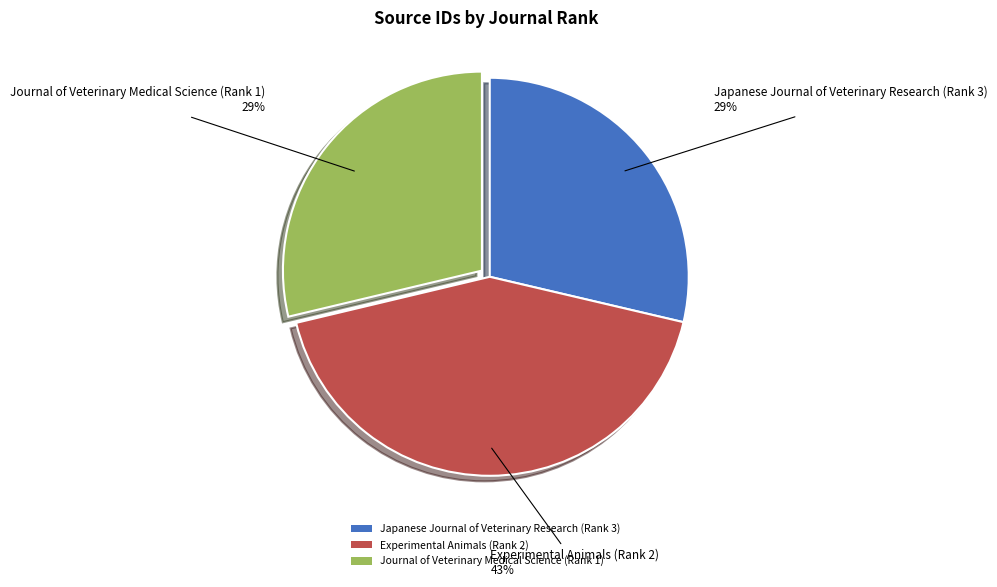

To the nearest percent, what is the combined percentage of Japanese Journal of Veterinary Research (Rank 3) and Experimental Animals (Rank 2)?

71%